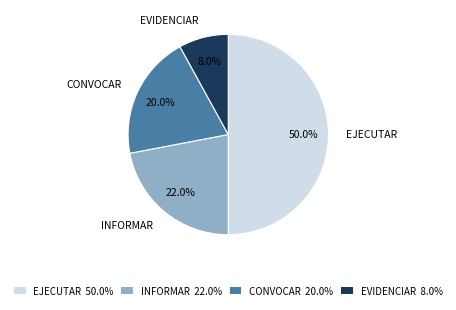

To the nearest percent, what is the difference between the INFORMAR and EJECUTAR slice percentages?

28%